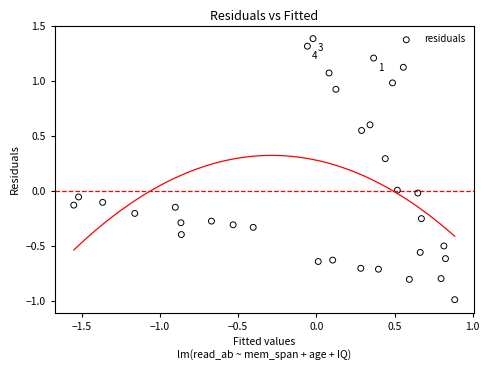

What is the range of Y values (max minus min)?

2.4